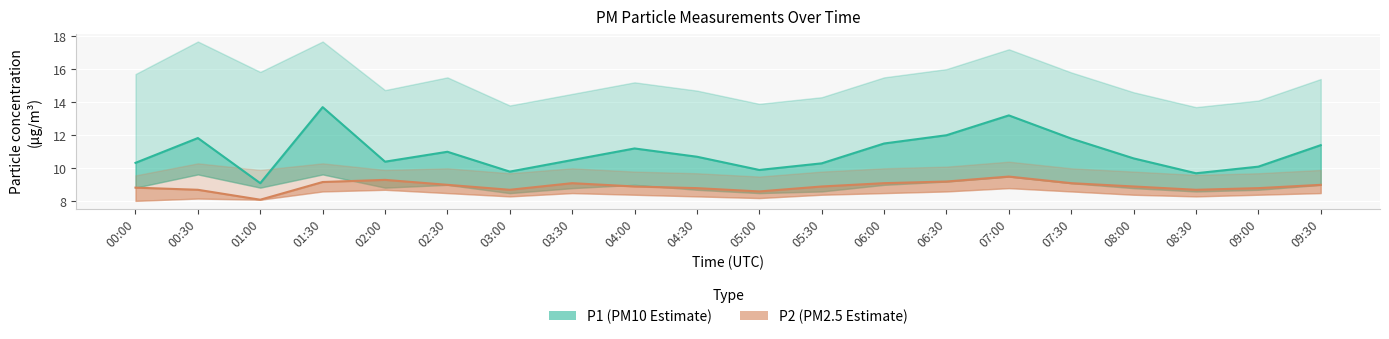

Rank the series by their average value, from lowest to highest.

P2 (PM2.5 Estimate), P1 (PM10 Estimate)